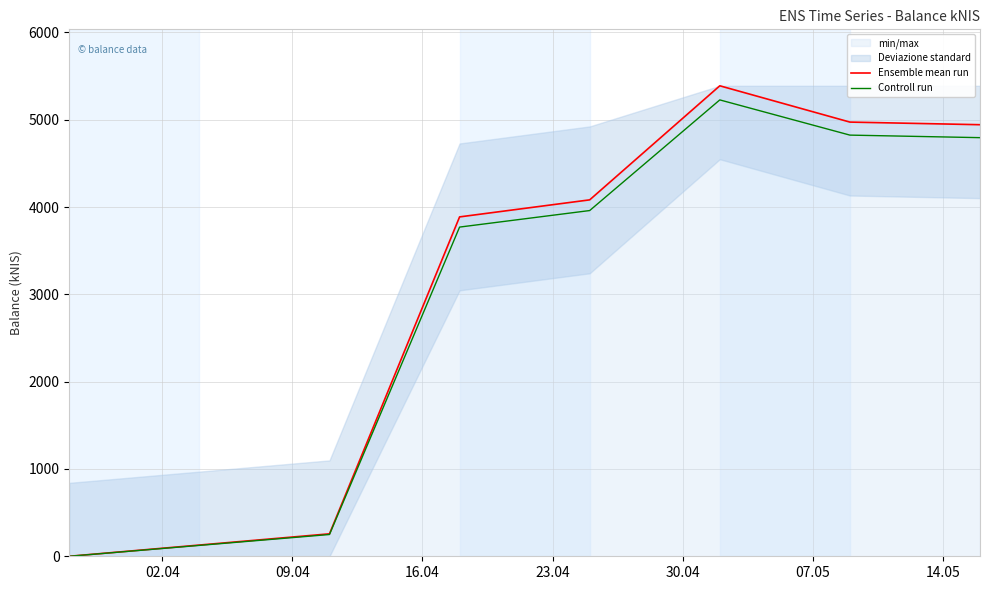

What is the maximum value for Controll run?

5226.8